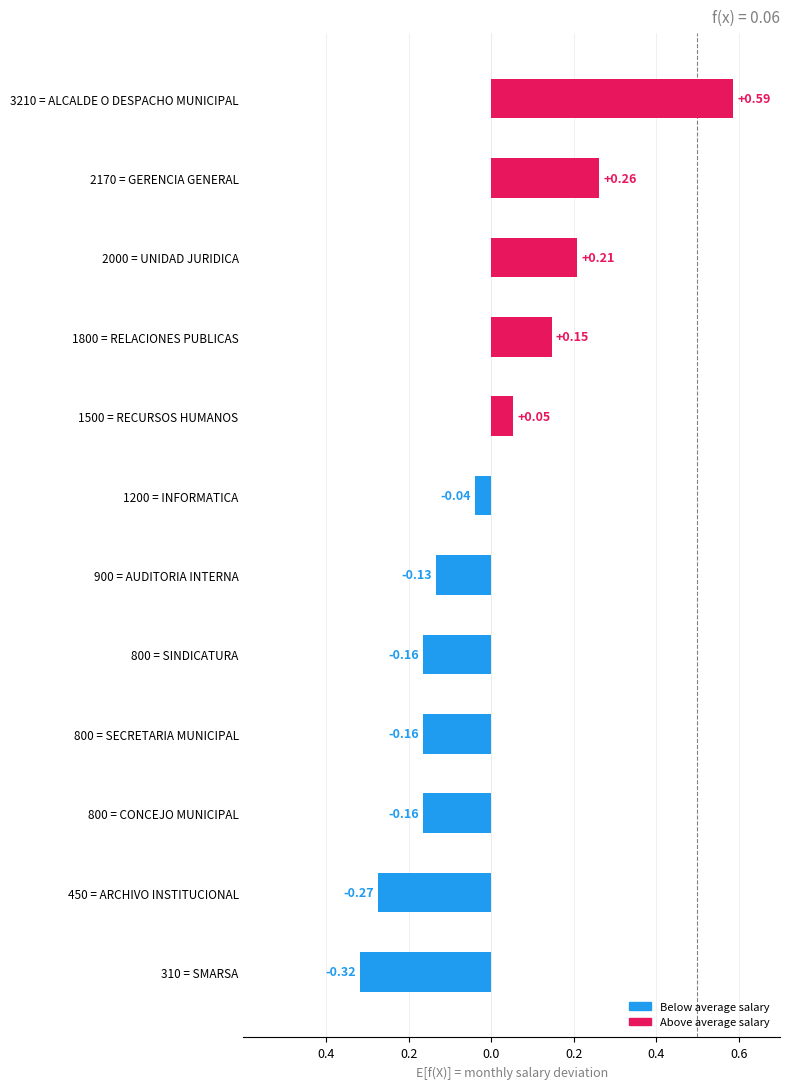

What is the difference between the maximum and minimum values?

0.9